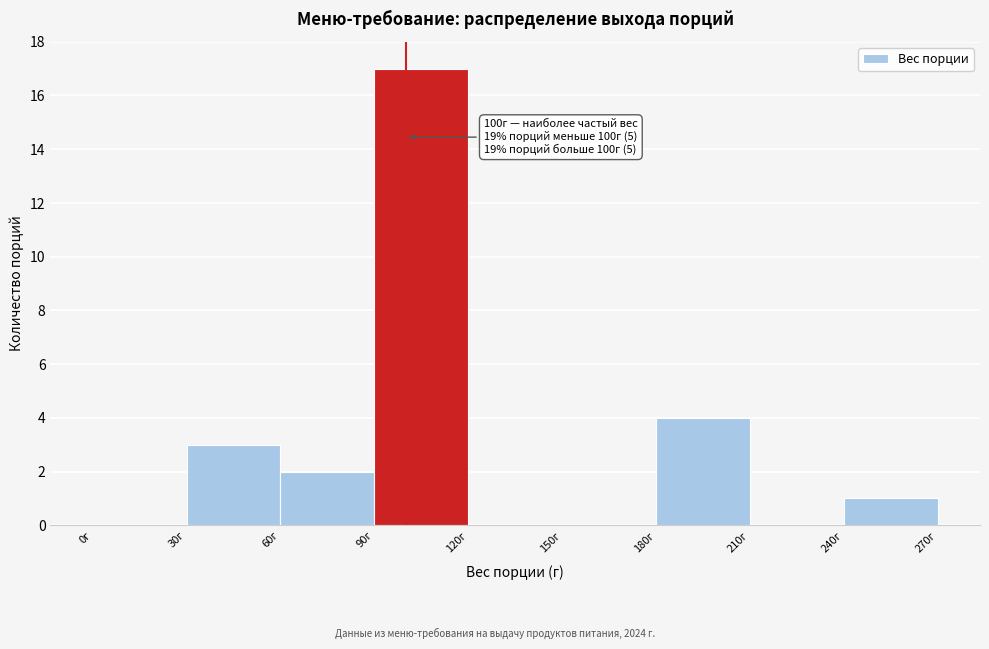

Which range on the x-axis has the tallest bar?

90 to 120